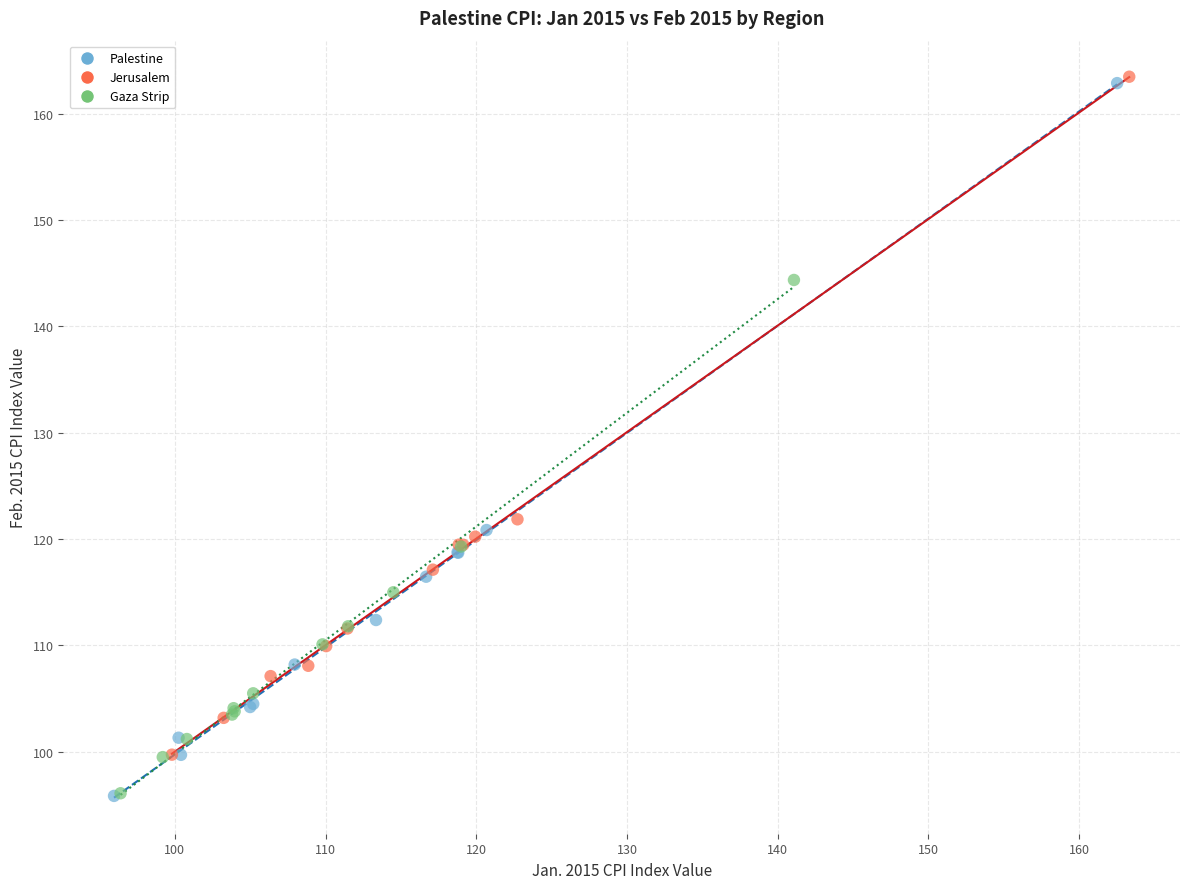

Which series has the largest Y range (max minus min)?

Palestine